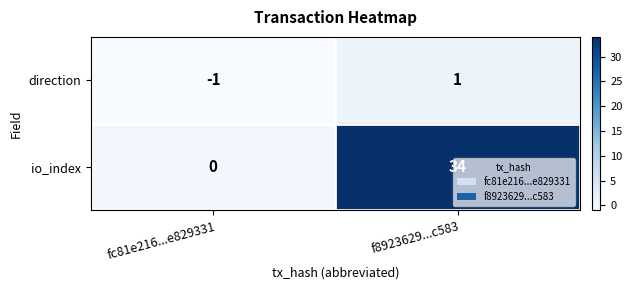

Which category has the highest value across all series?

f8923629...c583